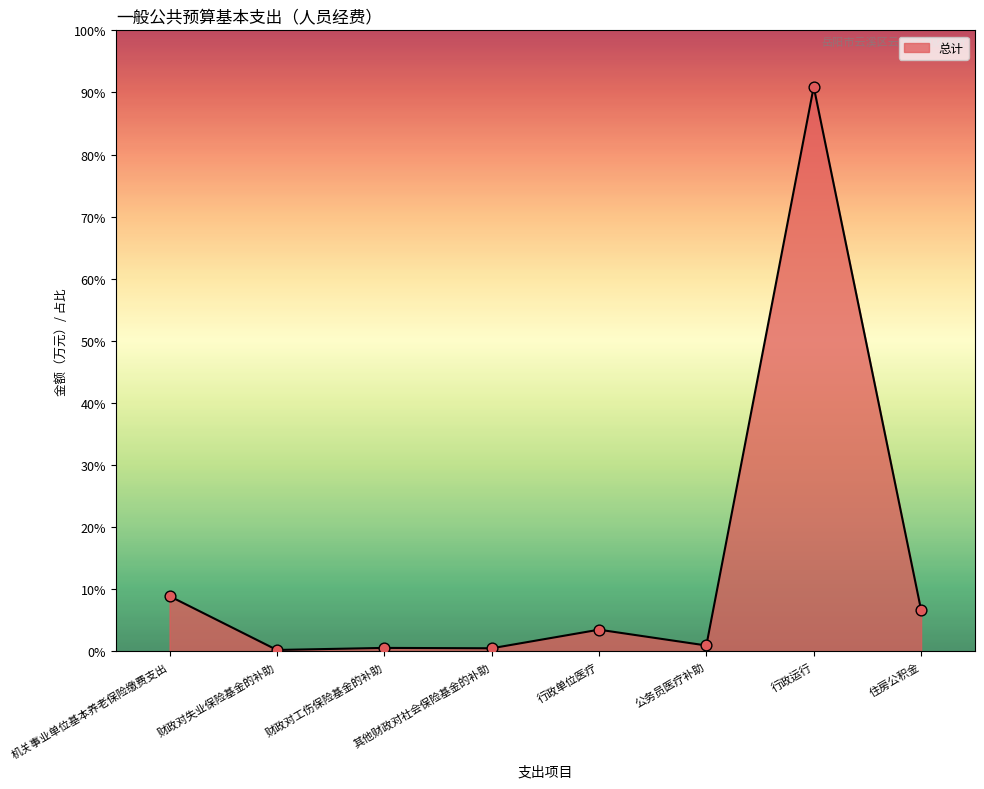

What is the change in value from 机关事业单位基本养老保险缴费支出 to 公务员医疗补助?

-75.7